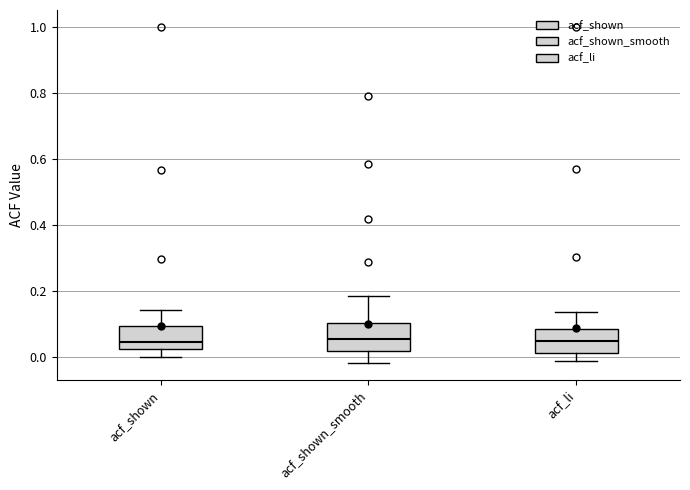

Reading left to right, transcribe this box plot: for each box, give where its median line is, the range the box spans, and where its two whiskers end, as read against the y-axis. The values are not printed on the chart, so give them approximately, as read against the axis.

acf_shown: median 0.04, box 0.02 to 0.10, whiskers 0.00 to 0.14
acf_shown_smooth: median 0.06, box 0.02 to 0.10, whiskers -0.02 to 0.18
acf_li: median 0.04, box 0.02 to 0.08, whiskers 0.00 to 0.14